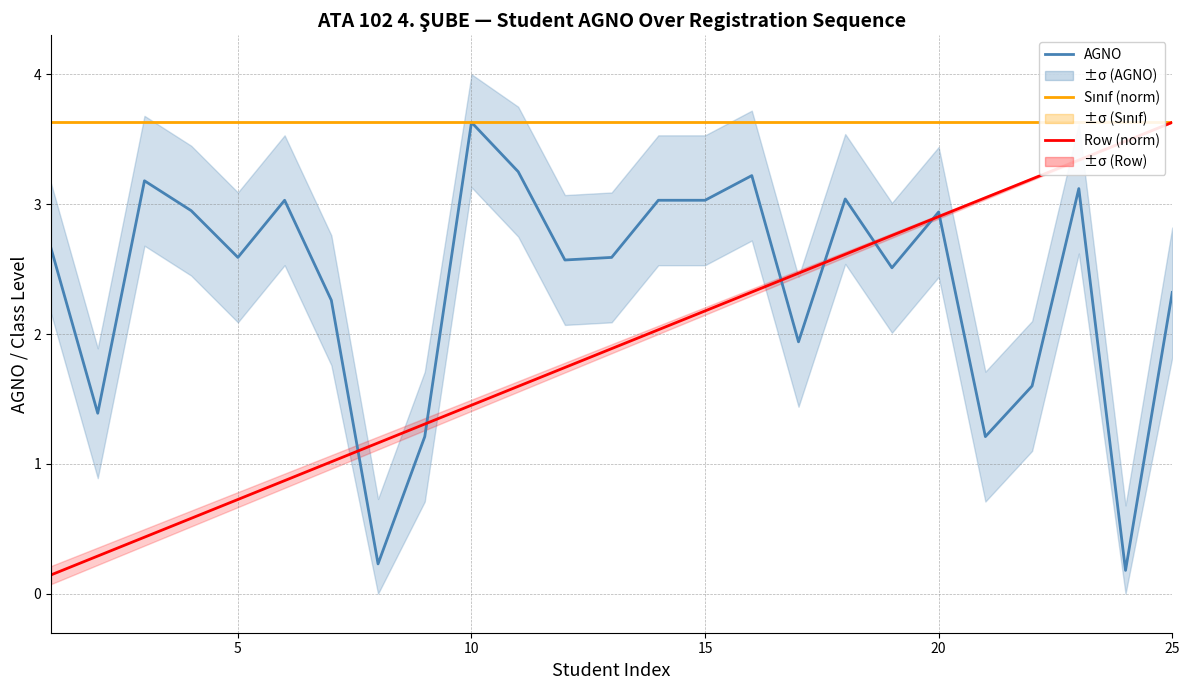

True or false: Sınıf (norm) and AGNO cross at least once.

False